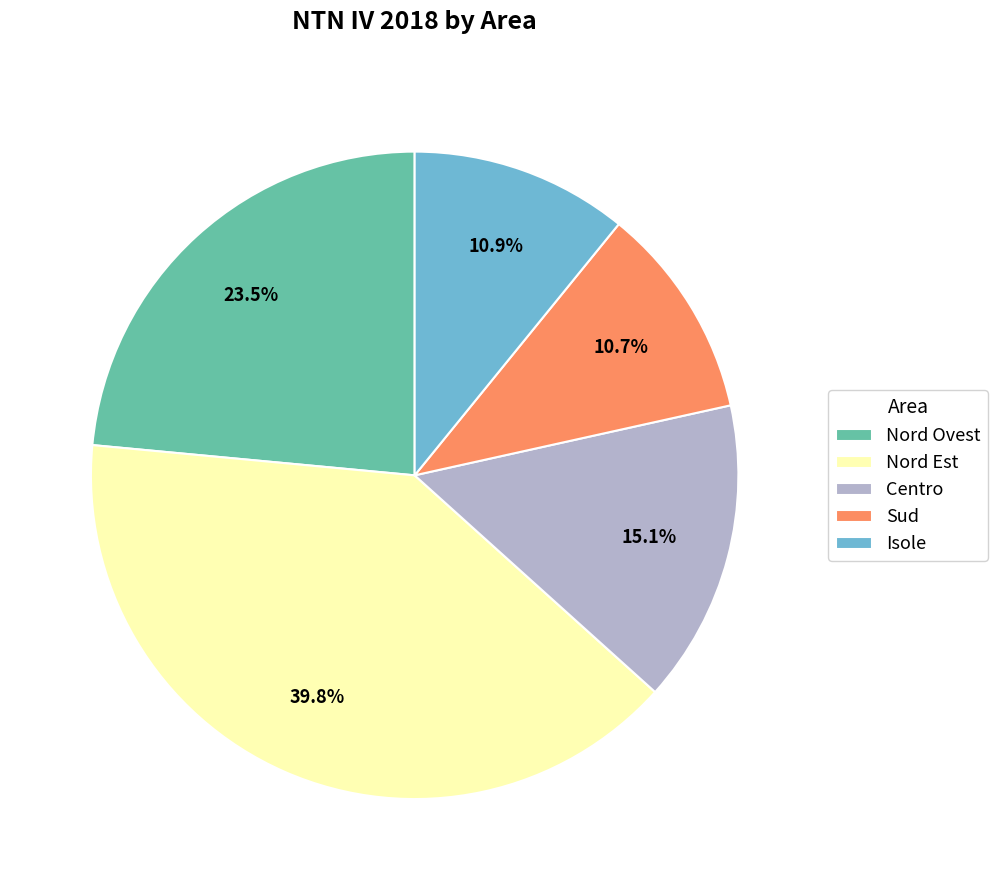

Does Centro represent more than half of the total?

No